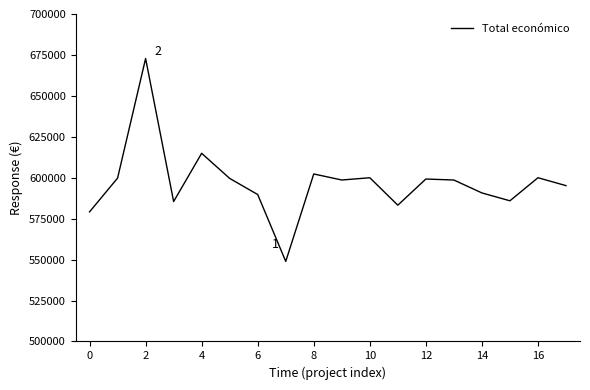

What is the greatest value displayed?

672807